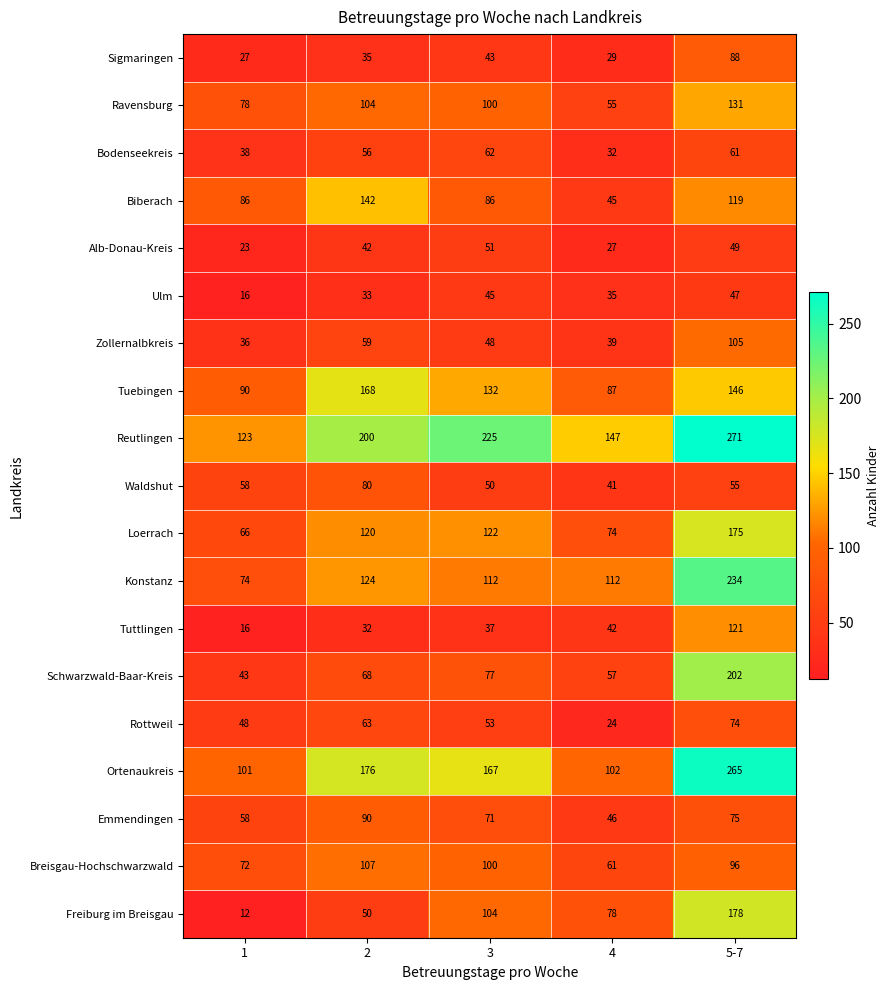

Which series changed the most between 1 and 5-7?

Freiburg im Breisgau